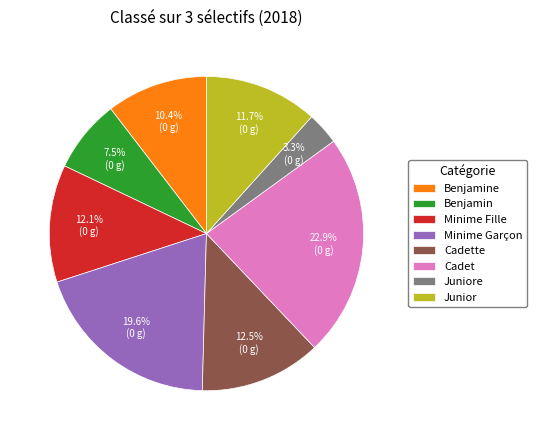

Is it true that Cadet is 23% of the pie?

True